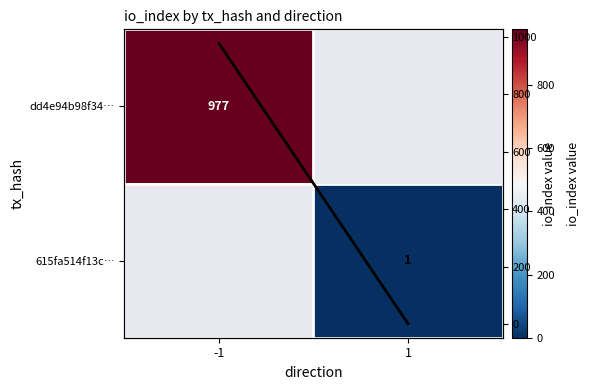

Count the number of categories in the chart.

2